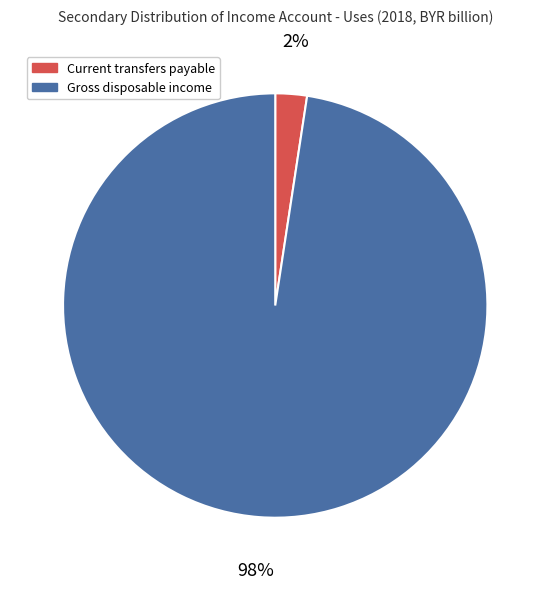

To the nearest percent, what is the average slice percentage?

50%